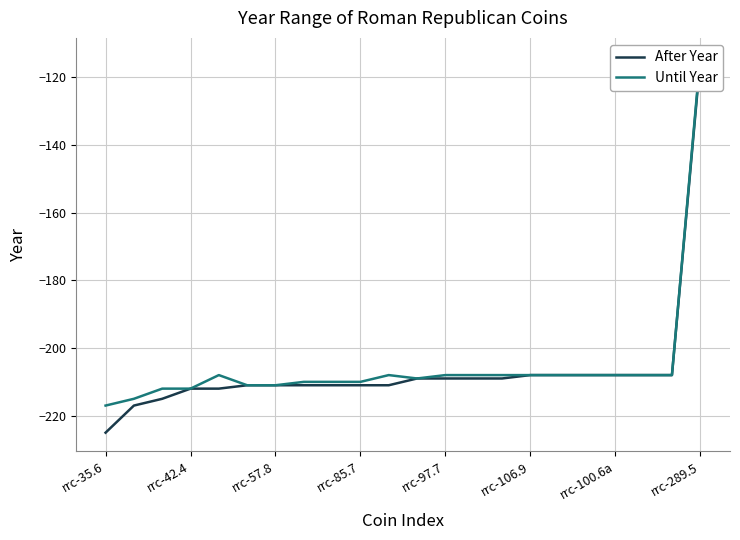

True or false: After Year and Until Year intersect in this chart.

False